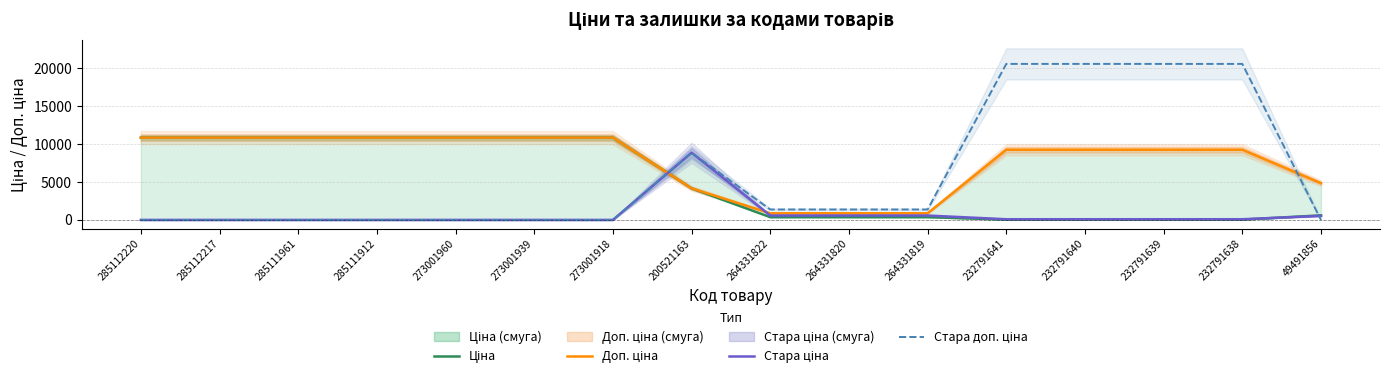

The value of Доп. ціна at 285112220 is 6794.9. True or false?

False